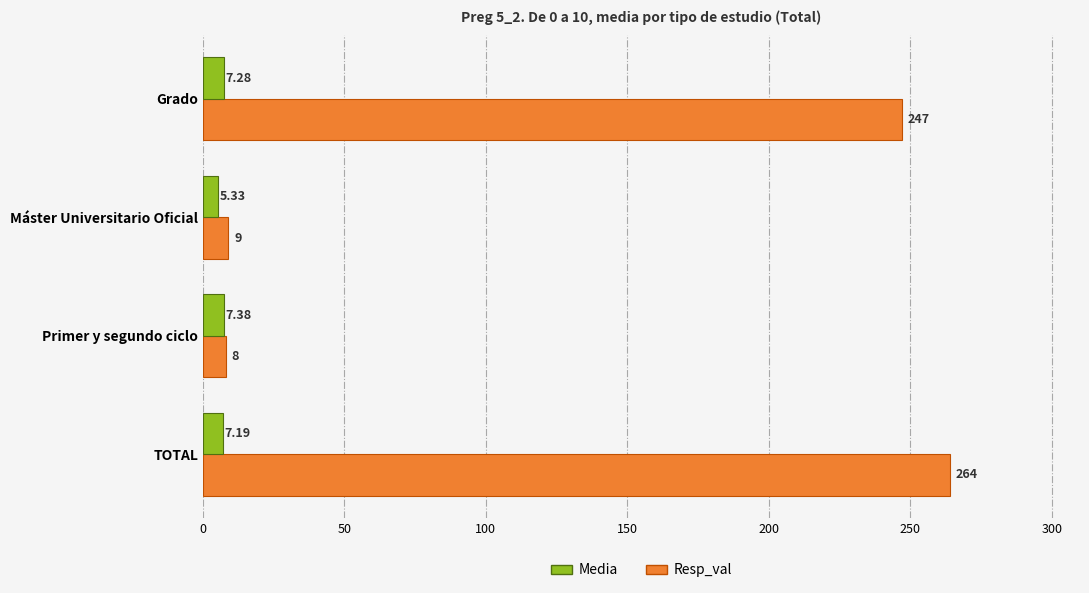

Is the value of Media at Primer y segundo ciclo greater than the value of Resp_val at TOTAL?

No